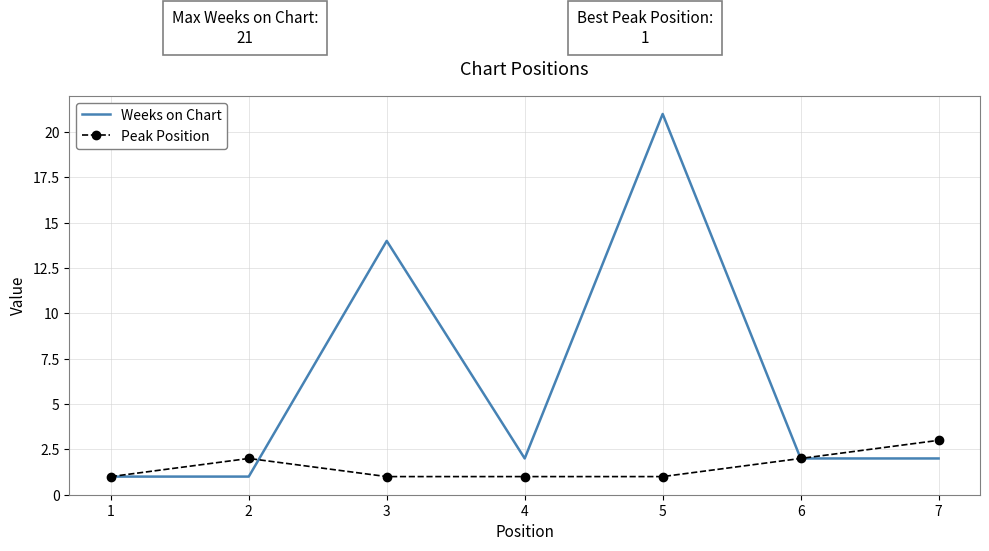

Rank the series by their maximum value, from highest to lowest.

Weeks on Chart, Peak Position